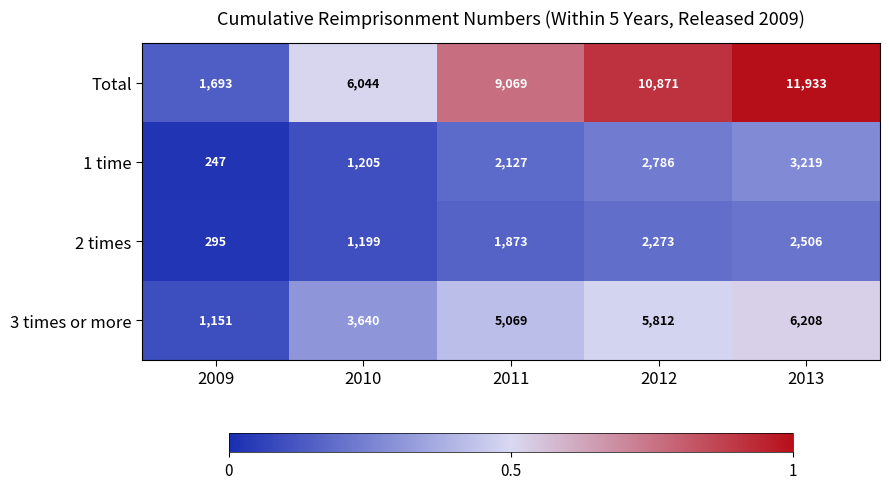

How many data points does each series have?

5